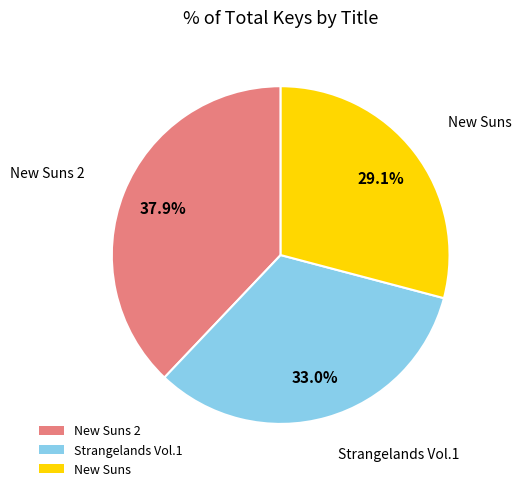

What is the smallest slice in the pie chart?

New Suns